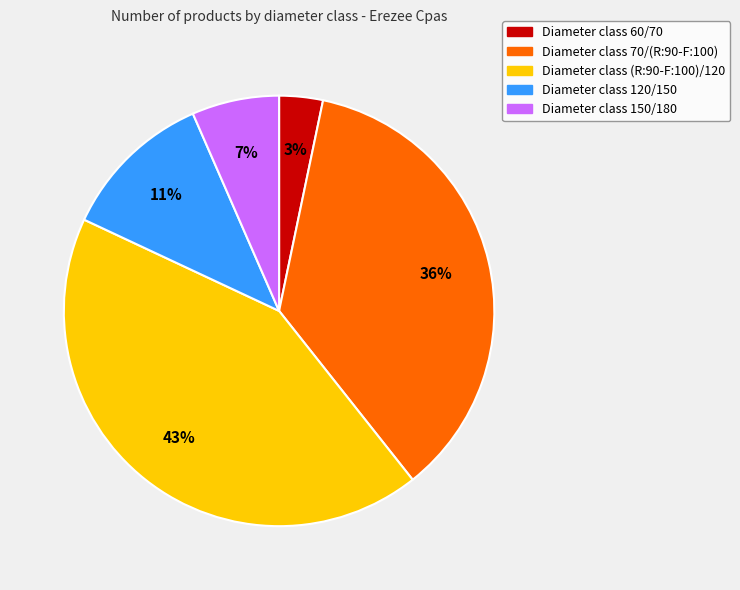

Does any single category account for the majority?

No